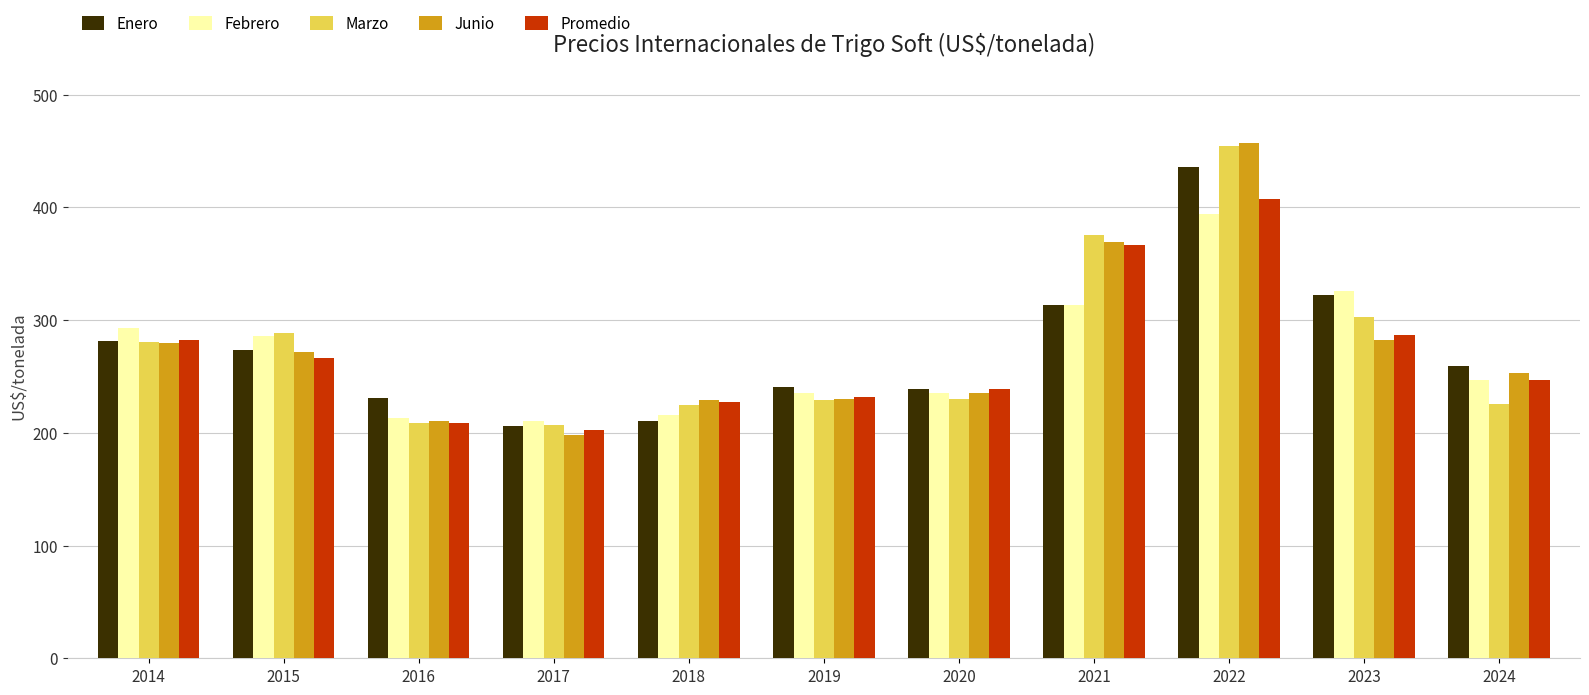

What is the spread (max minus min) of values at 2015?

22.5